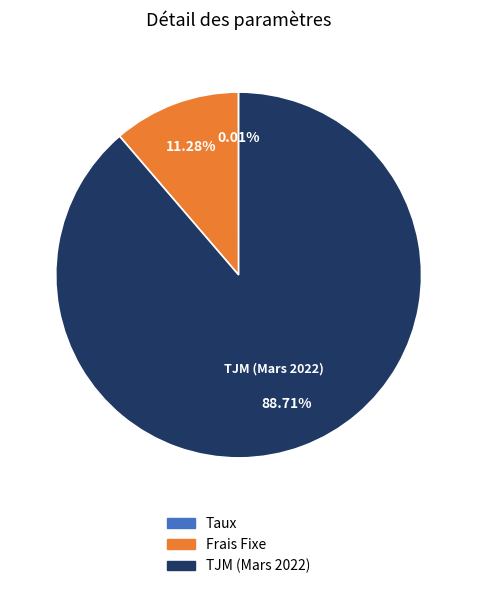

Does TJM (Mars 2022) represent more than half of the total?

Yes